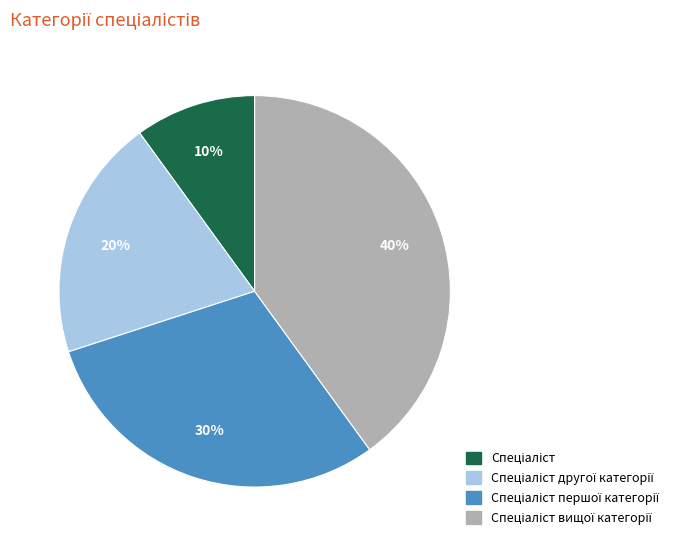

Is there any slice that represents more than half of the pie?

No